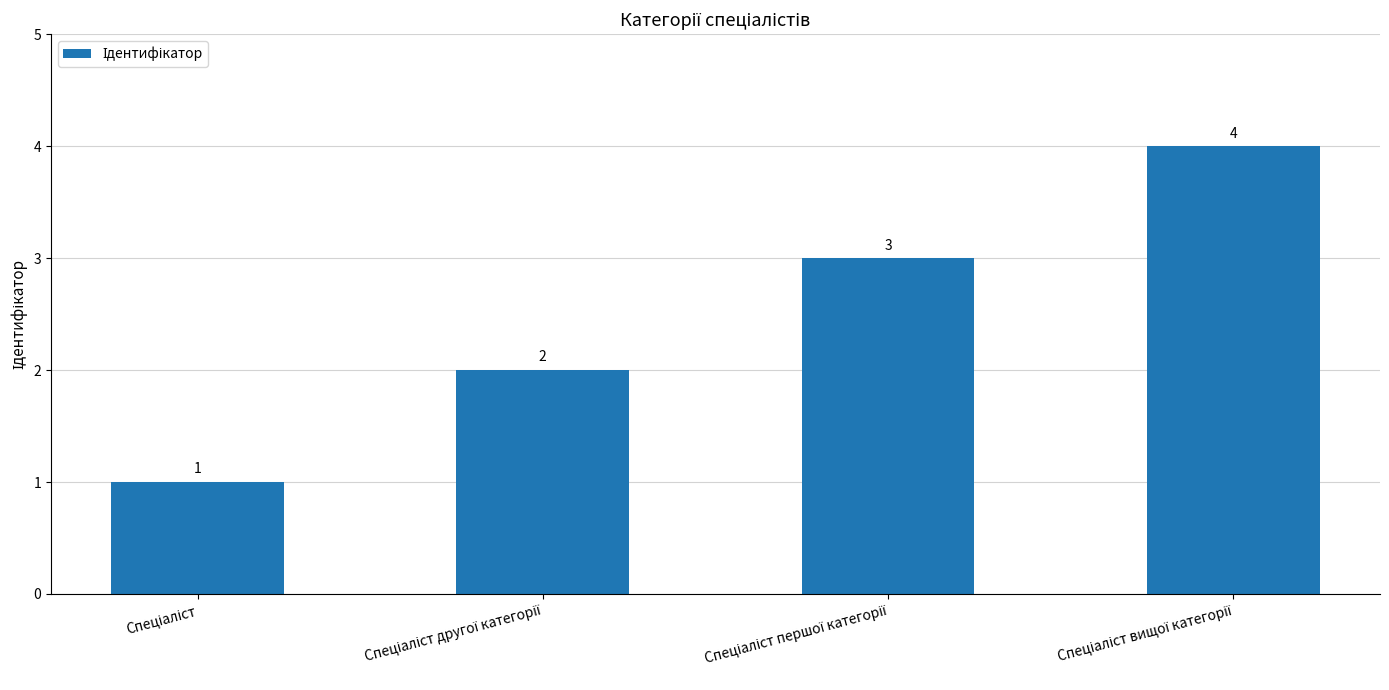

Are the bars grouped side by side (vs. stacked)?

No